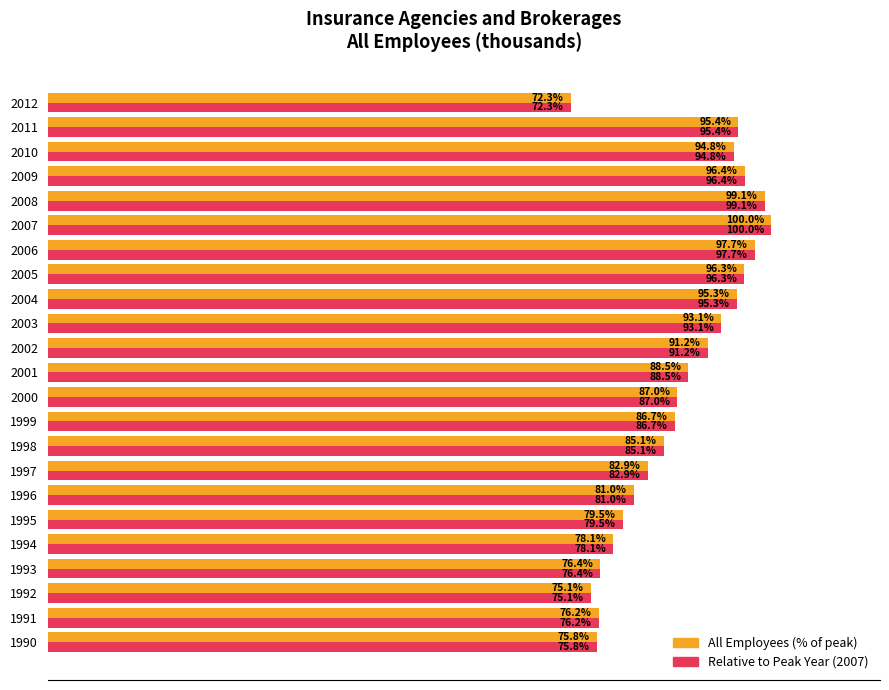

Is the value of All Employees (% of peak) at 2007 greater than the value of Relative to Peak Year (2007) at 2011?

Yes